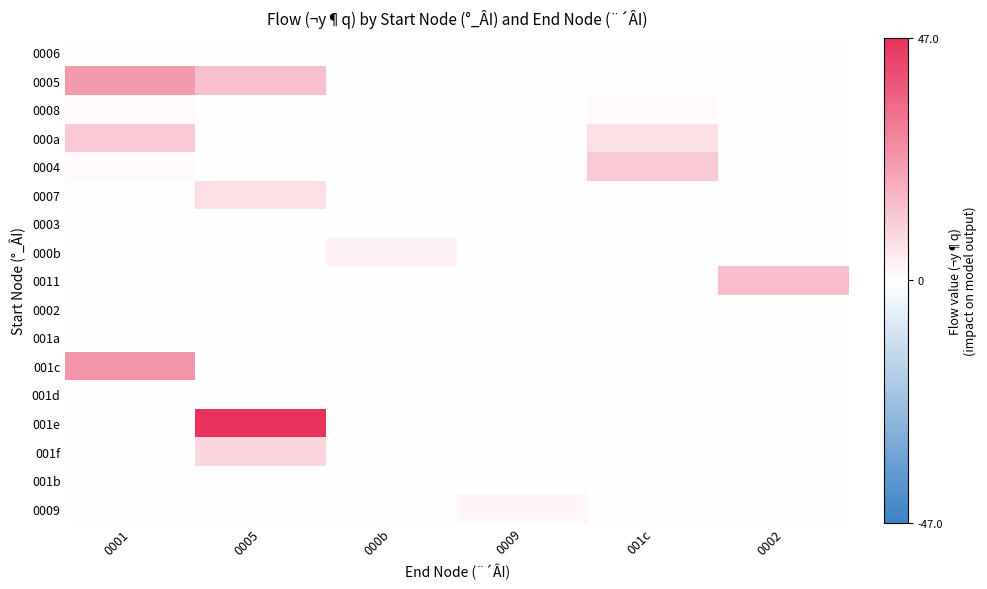

What is the difference between the highest and lowest values at 0001?

24